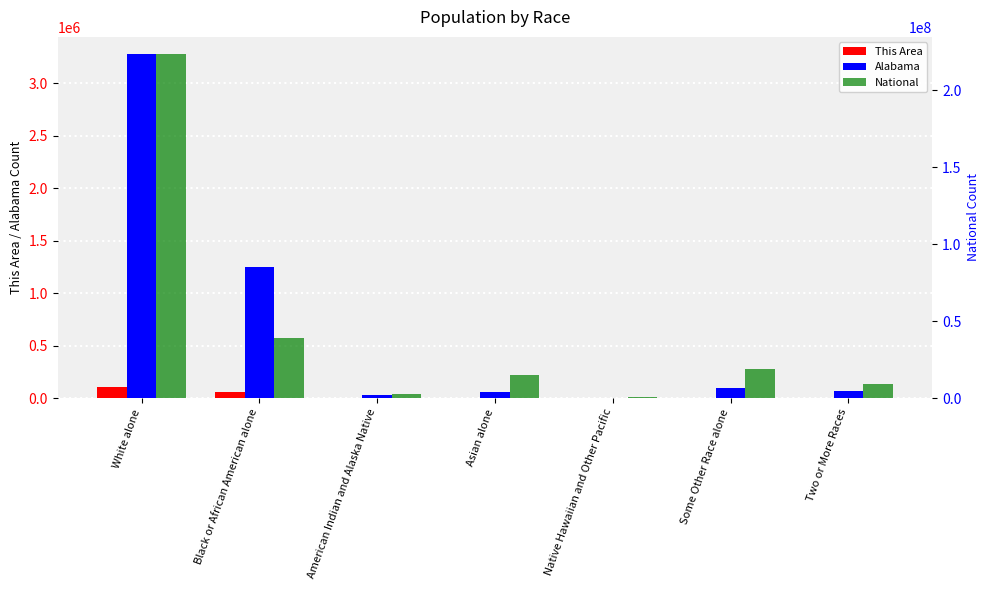

Where does the National series first go above 14674252?

White alone